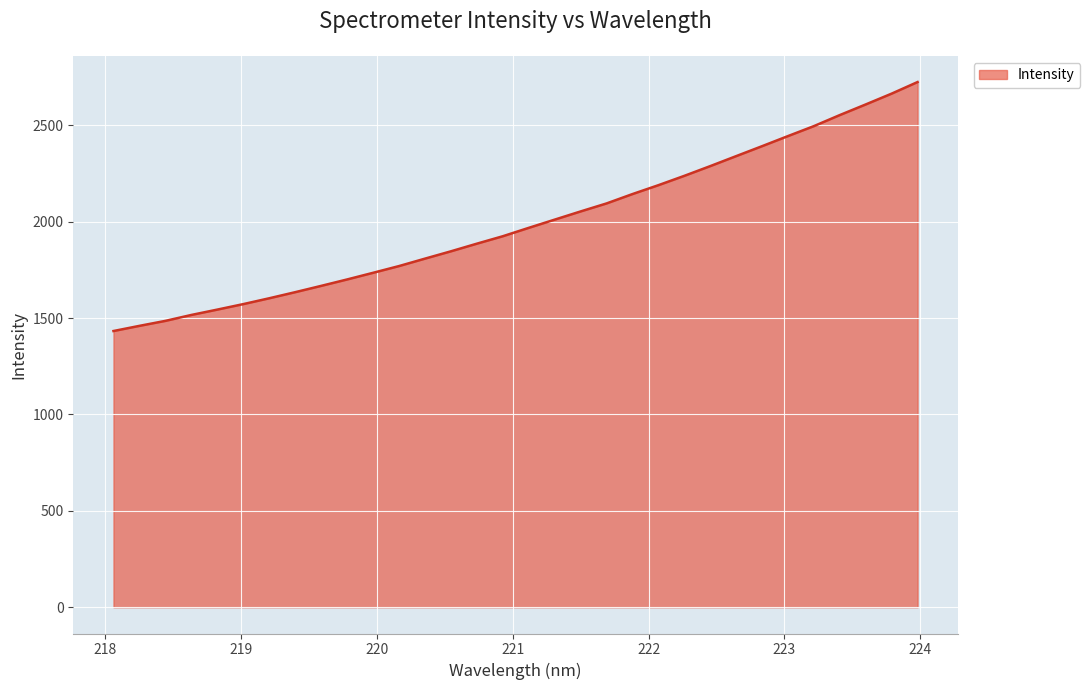

What is the maximum value shown in the chart?

2724.4